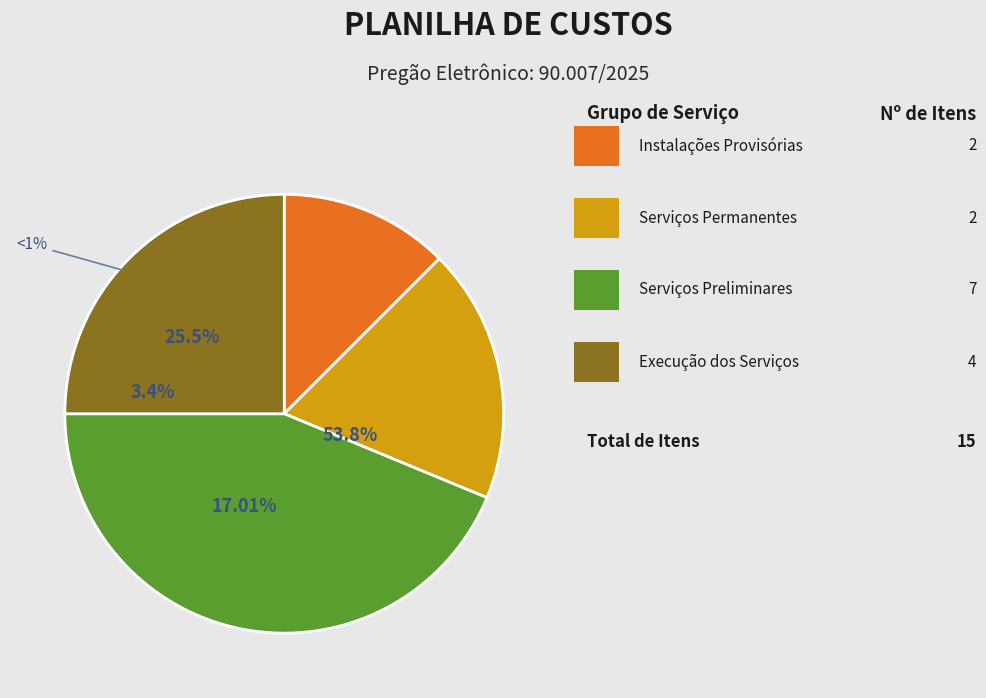

To the nearest percent, what portion does Execução dos Serviços represent?

25%